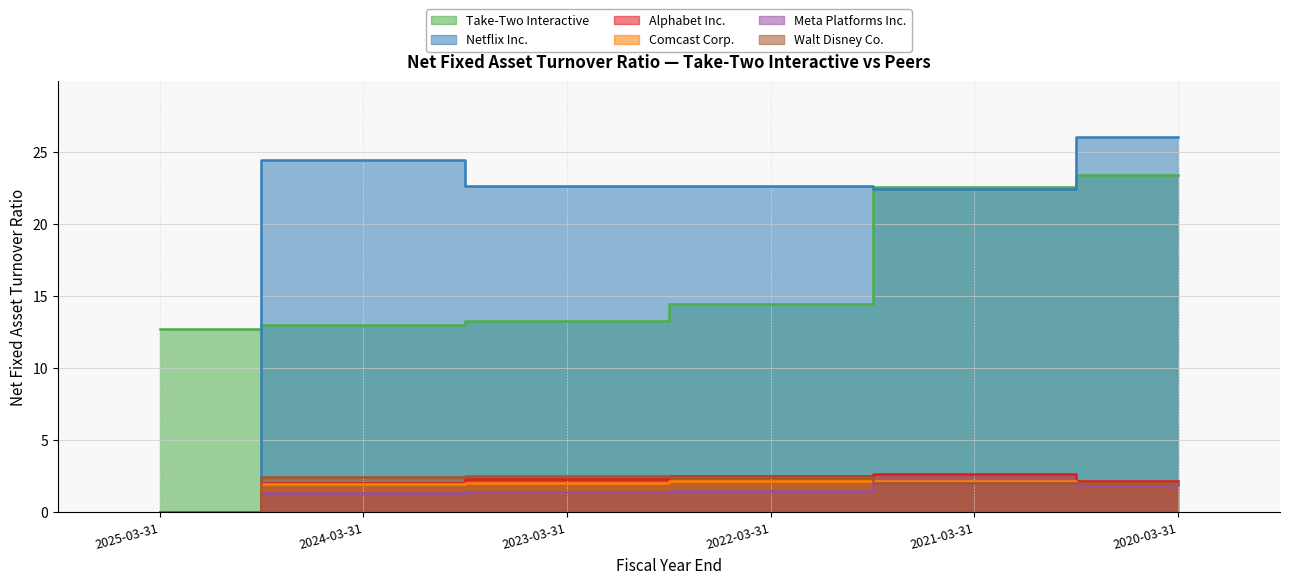

The Meta Platforms Inc. series shows 1.5 at 2022-03-31. True or false?

True